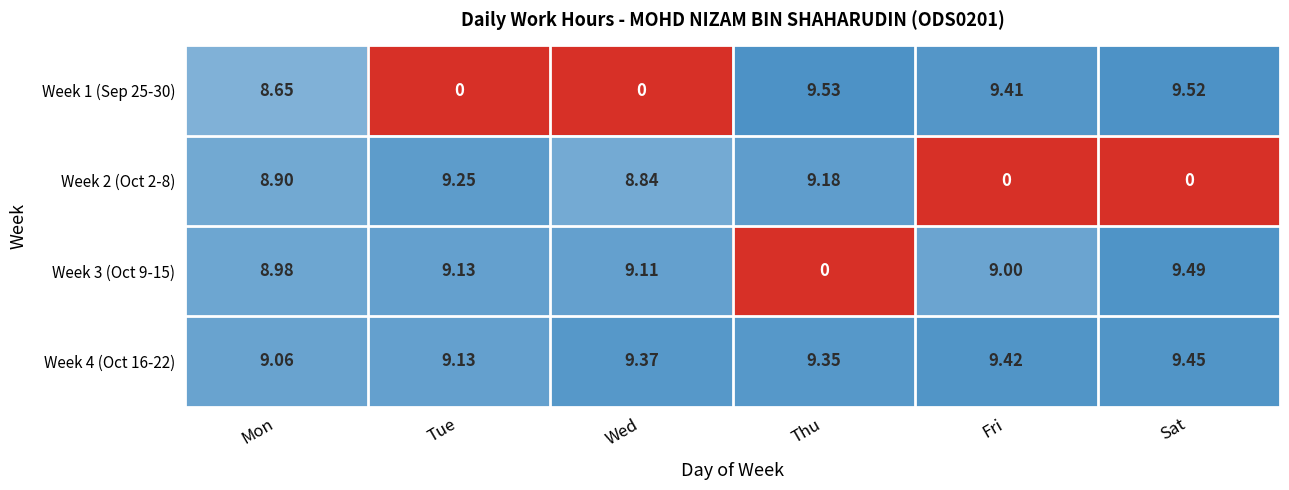

Which series has the largest range (max minus min)?

Week 1 (Sep 25-30)